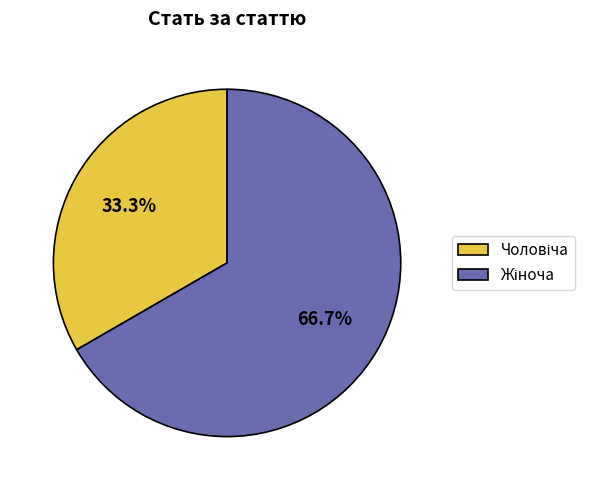

Is there any slice that represents more than half of the pie?

Yes